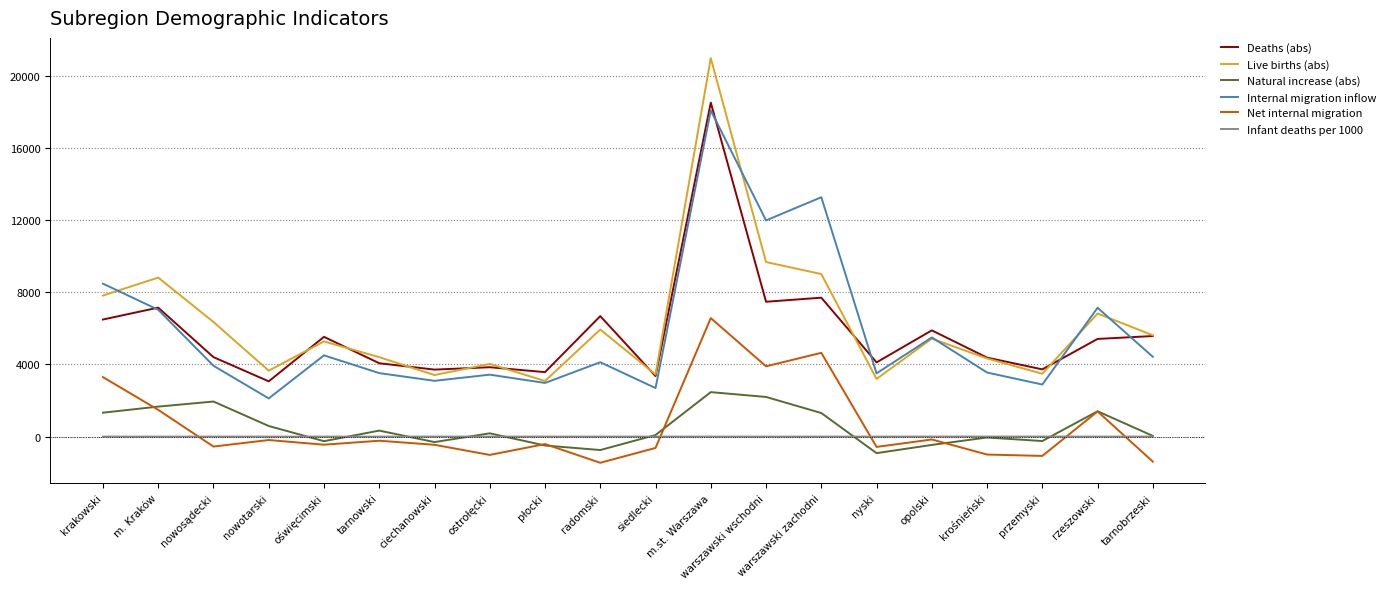

True or false: Natural increase (abs) has a value of 2942.5 at m. Kraków.

False